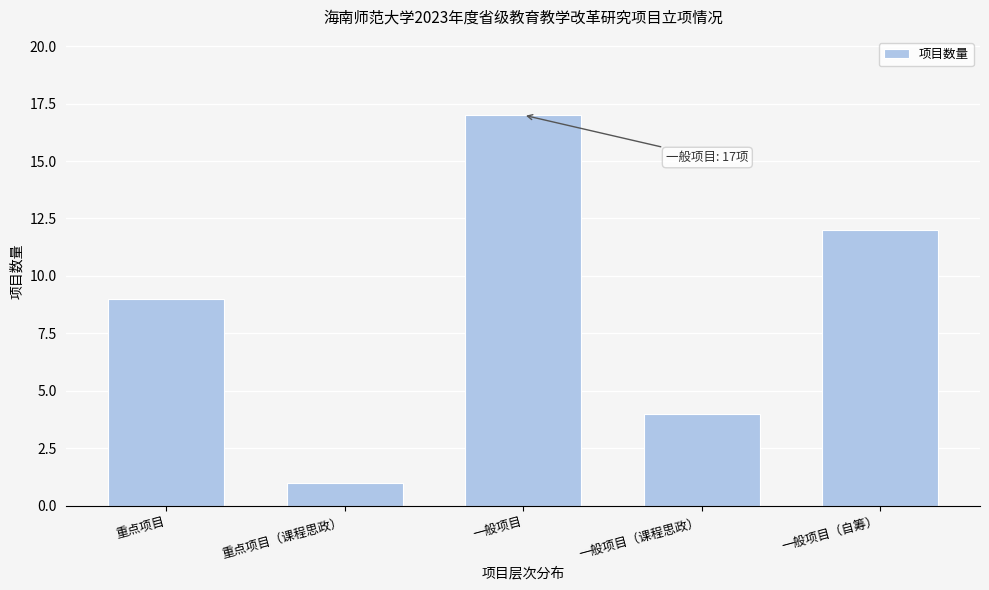

Reading left to right, list all the values displayed in this chart.

9	1	17	4	12